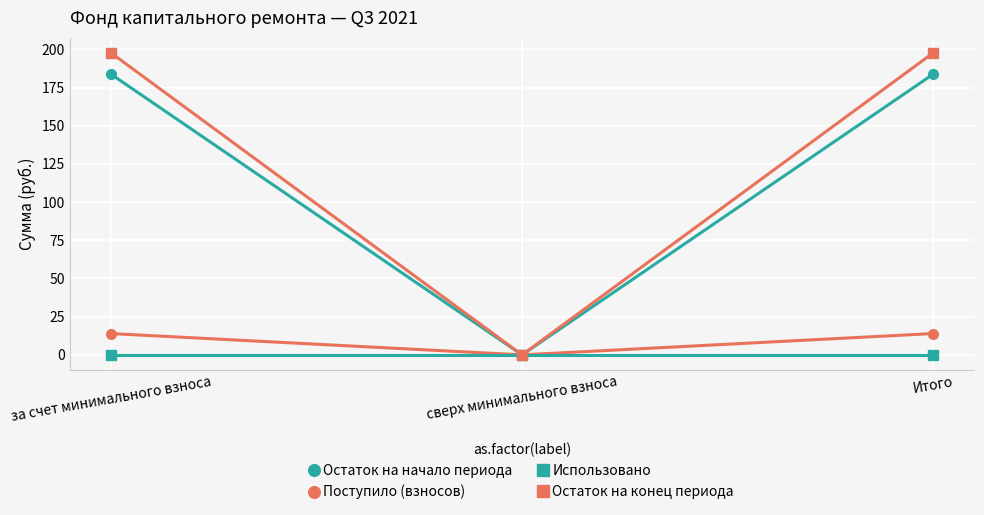

List the series in order of their peak value, lowest first.

Использовано, Поступило (взносов), Остаток на начало периода, Остаток на конец периода